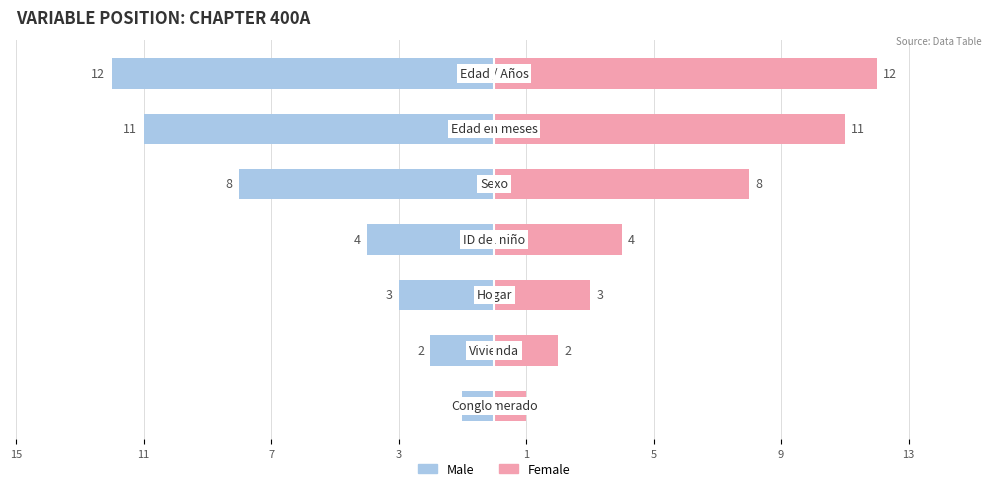

What are all the series names shown in the legend?

Male, Female